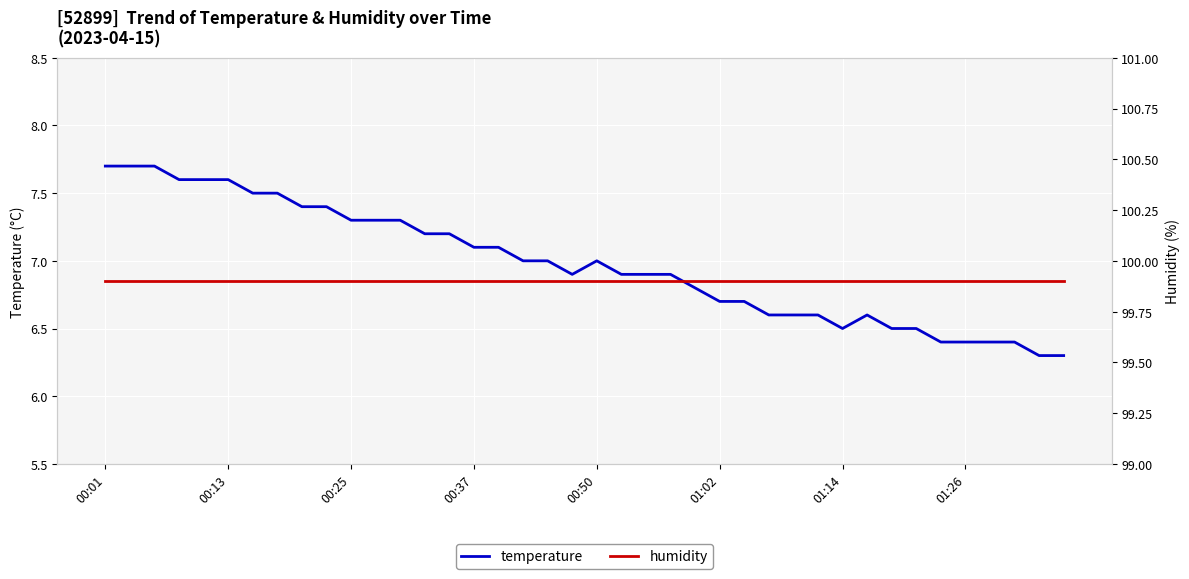

True or false: temperature and humidity cross at least once.

False